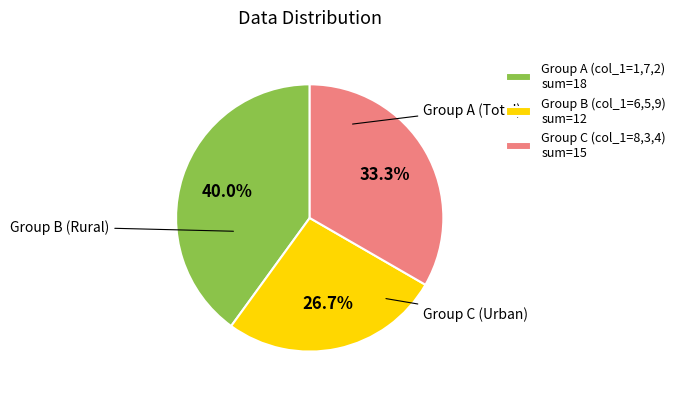

How many slices are in this pie chart?

3